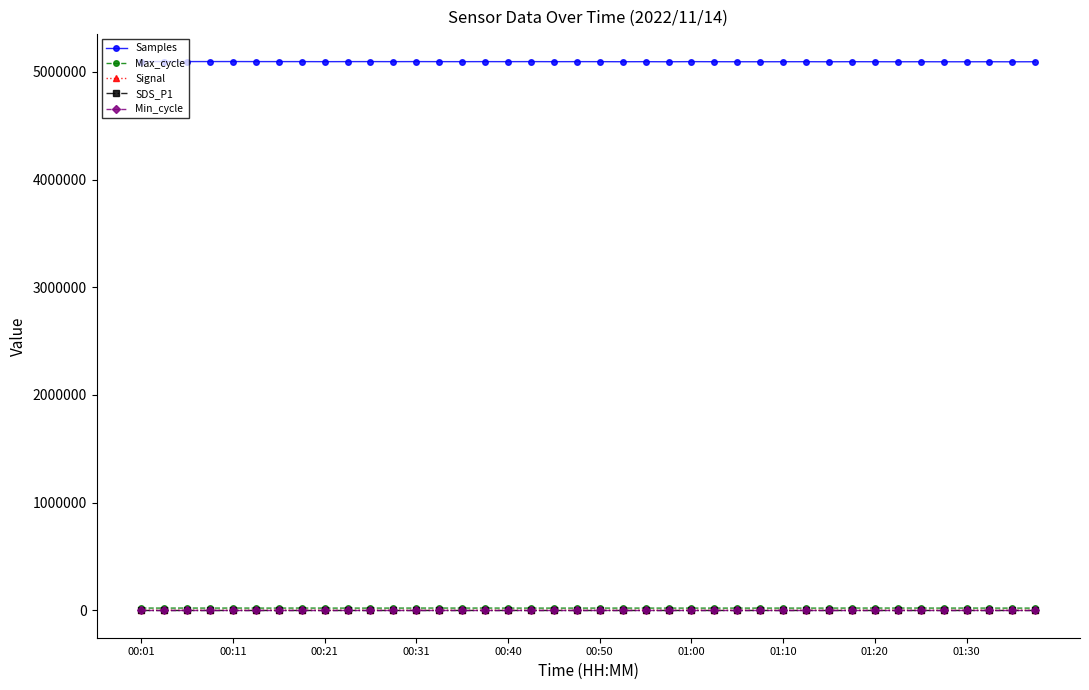

True or false: Signal and Samples intersect in this chart.

False